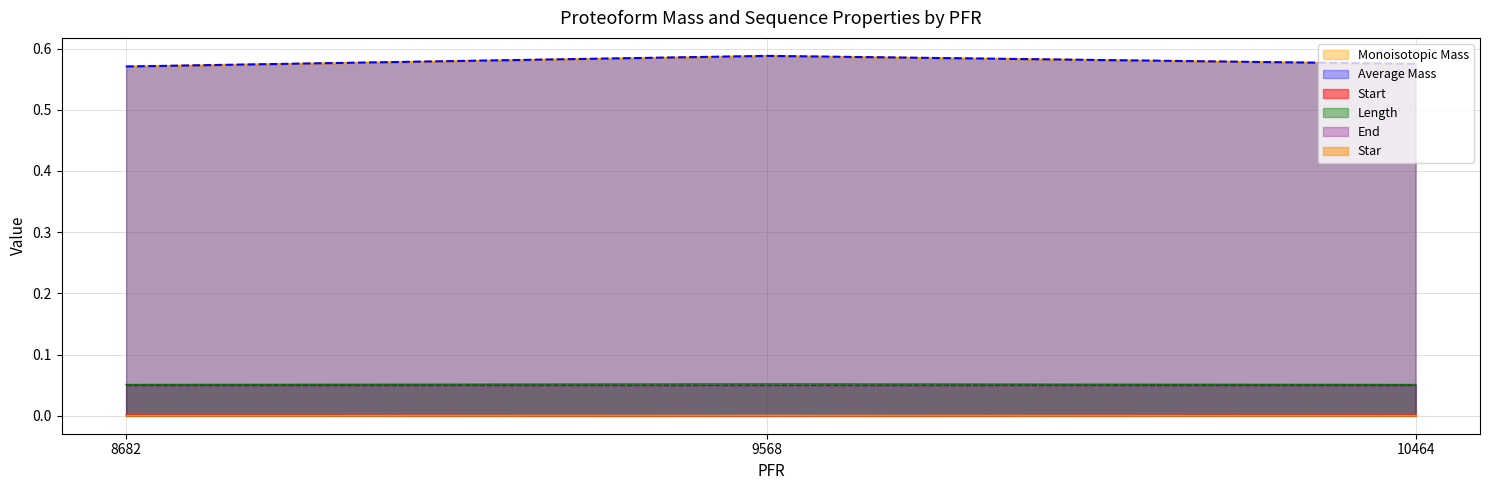

Which category has the highest value across all series?

9568